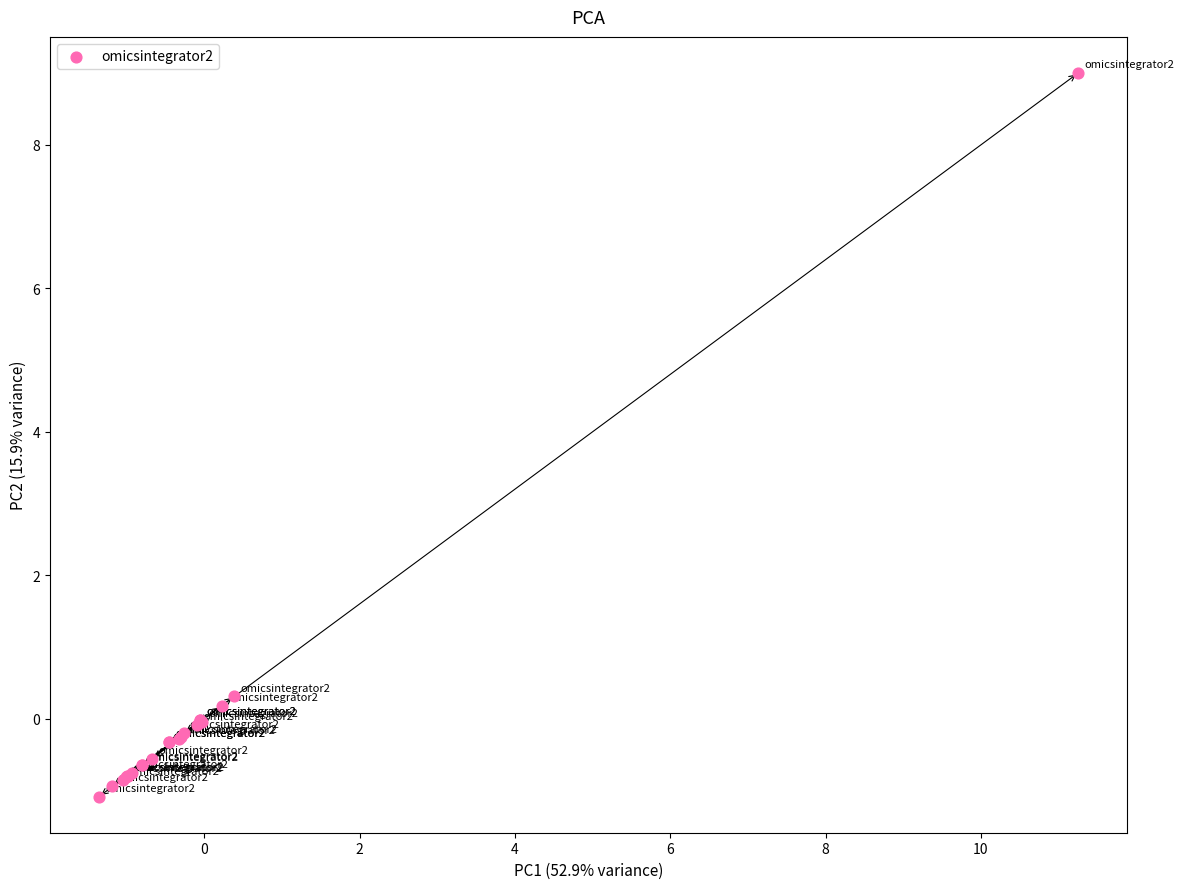

What Y value in the scatter plot is closest to 3?

0.3